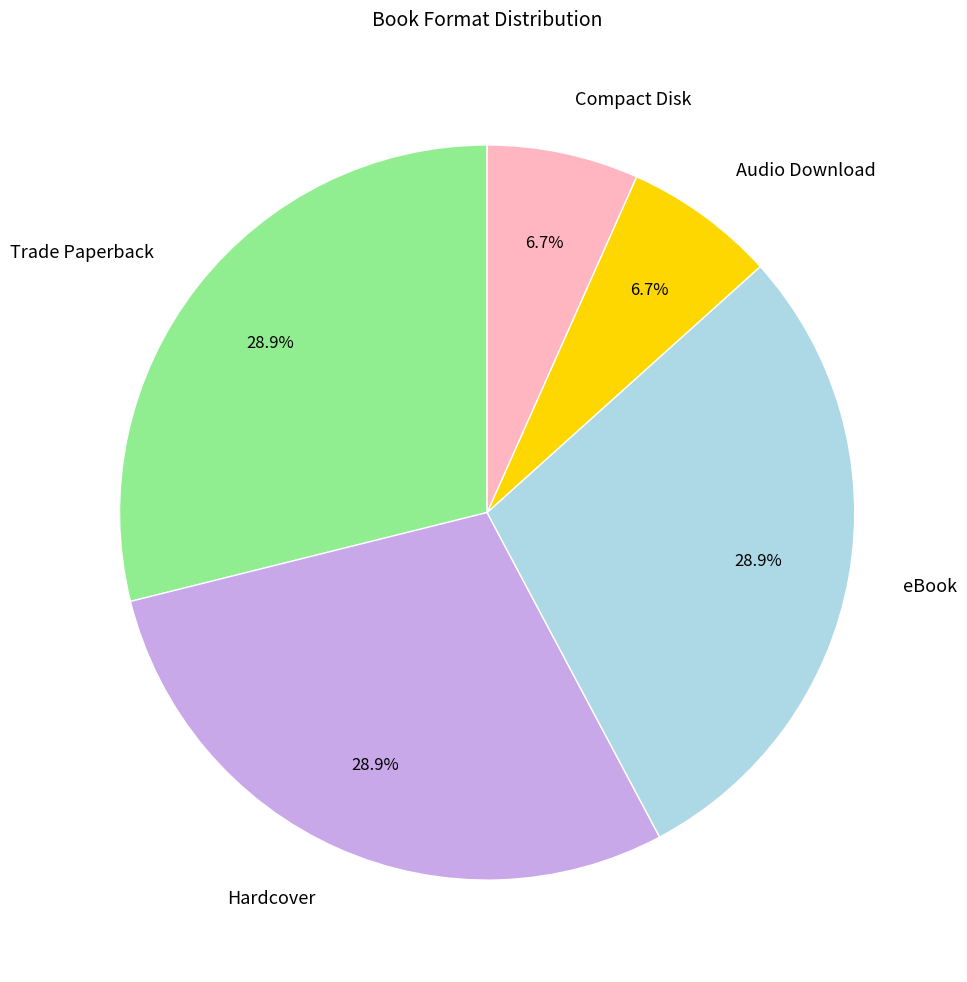

To the nearest percent, what is the combined percentage of Hardcover and Audio Download?

36%